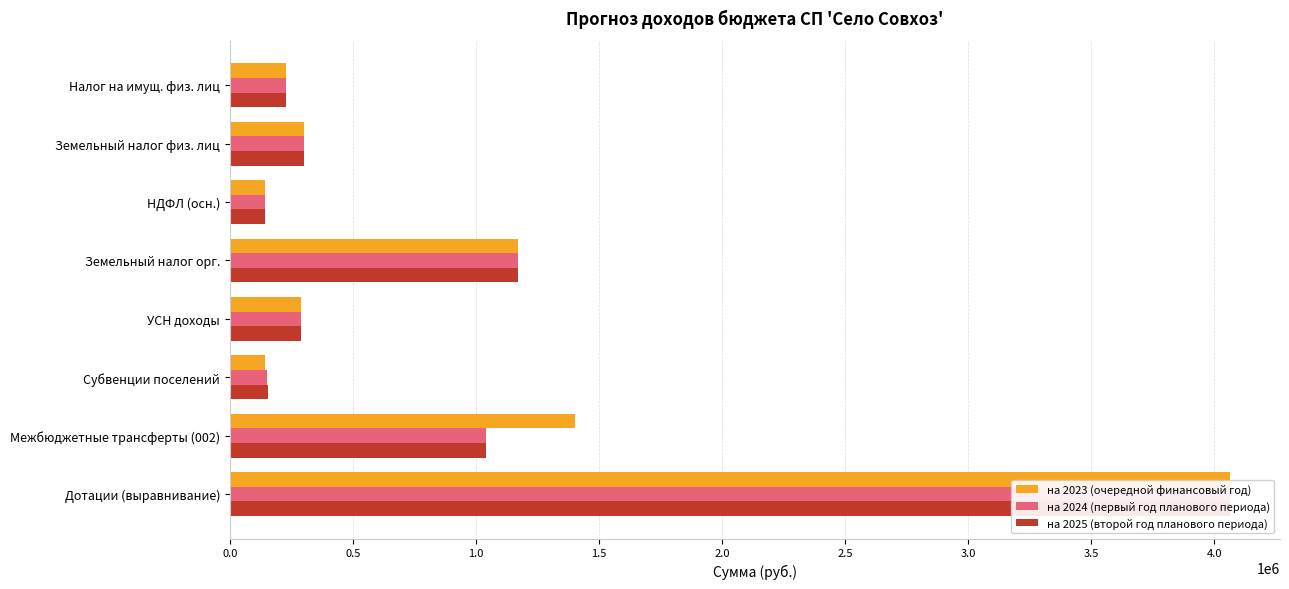

How many bars are there in each group?

3